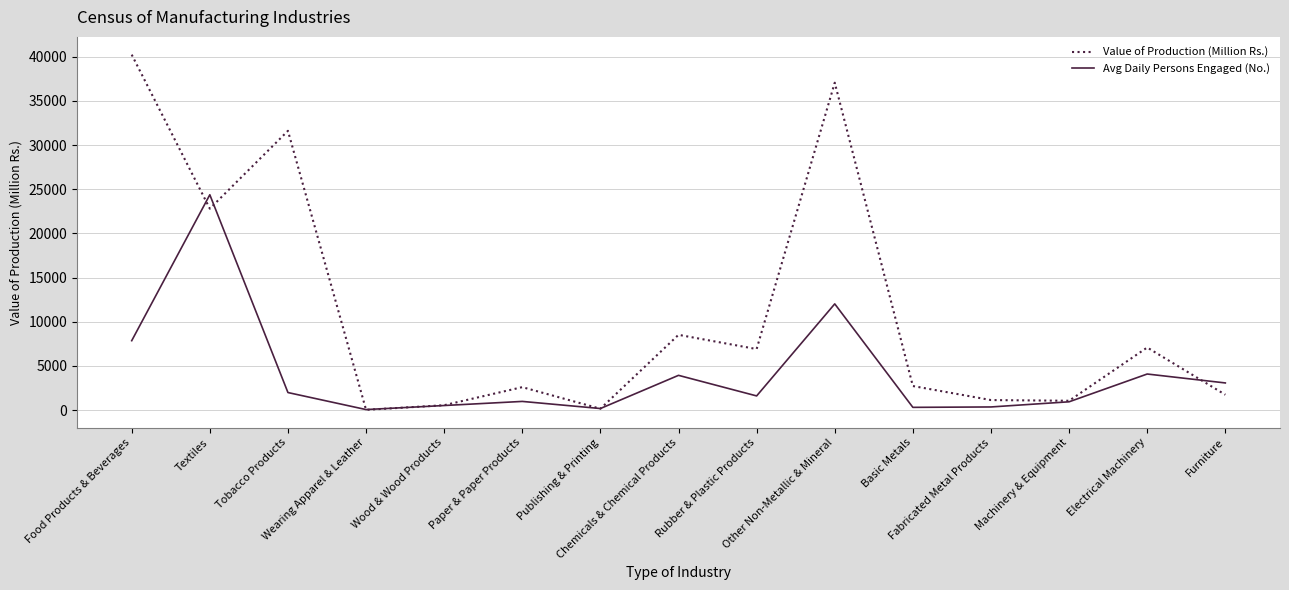

Where is Value of Production (Million Rs.) nearest to the value 20137?

Textiles